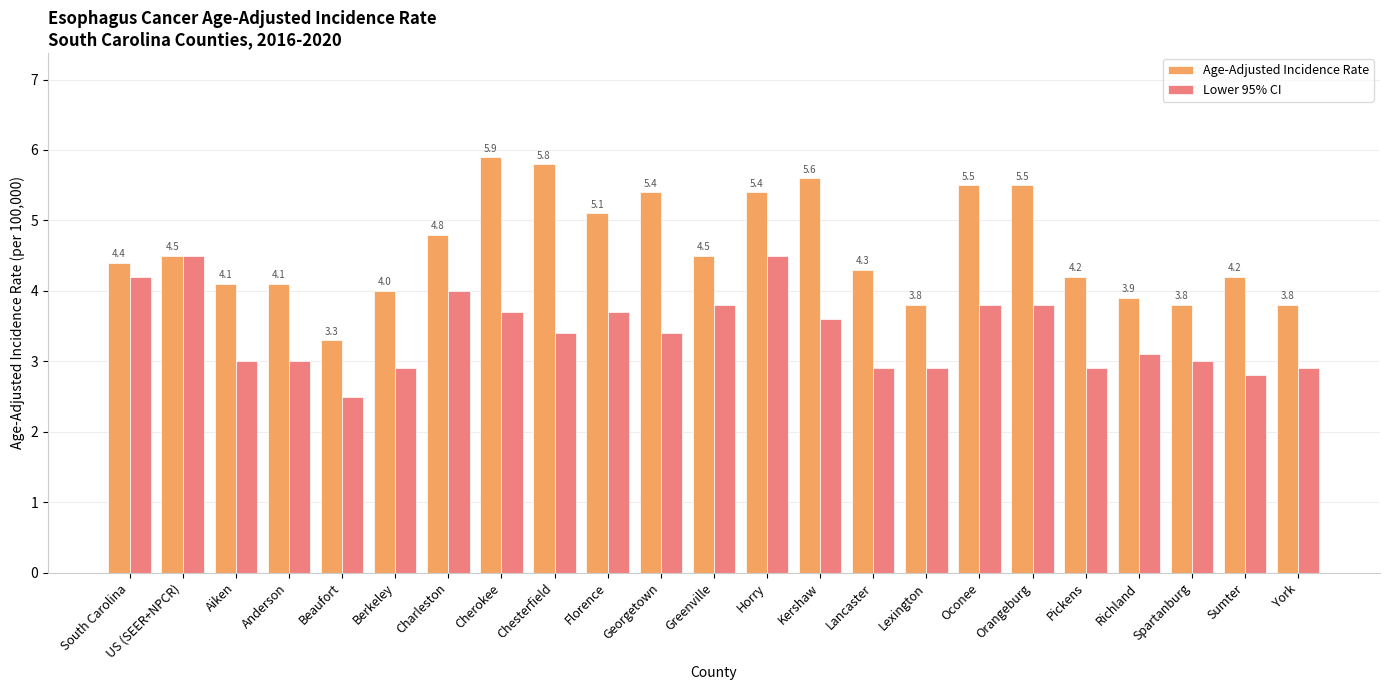

At which category is the sum across all series the highest?

Horry